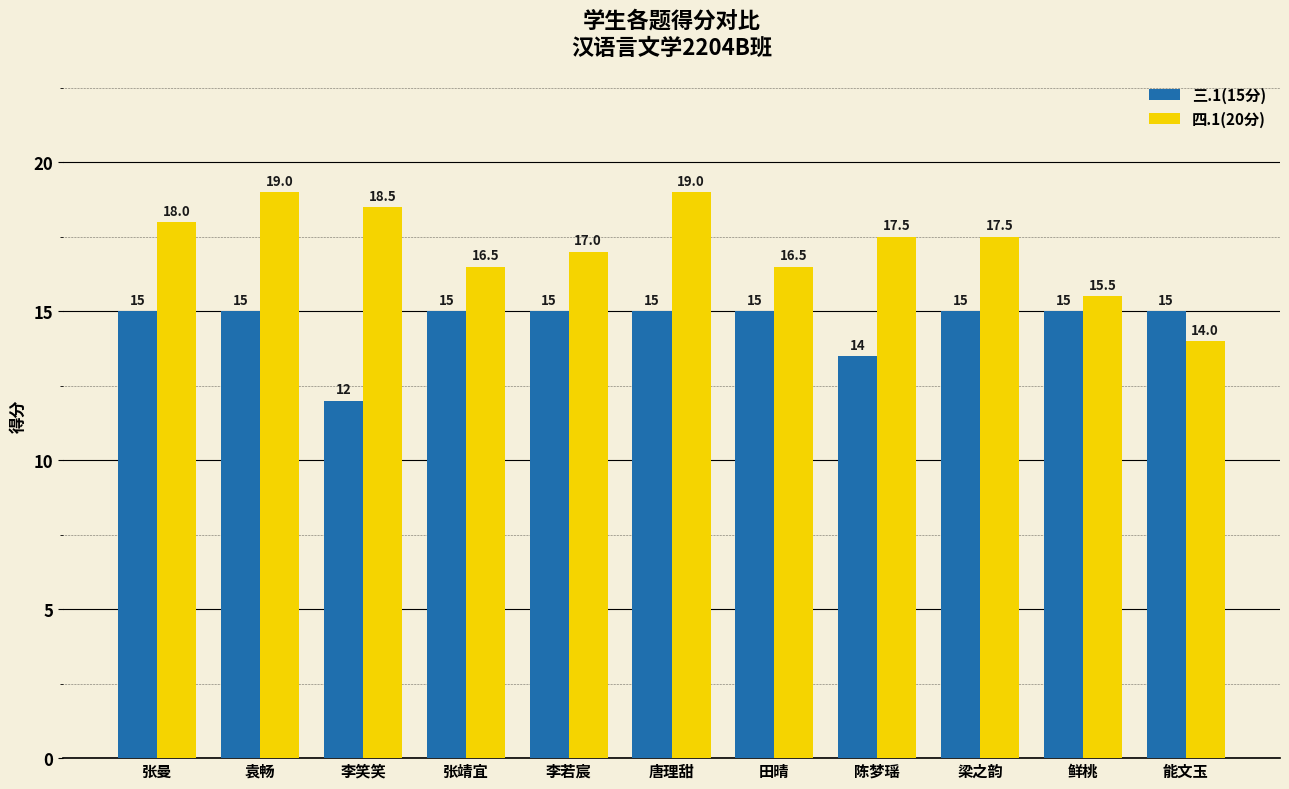

What is the label of the 3rd bar from the left?

李笑笑